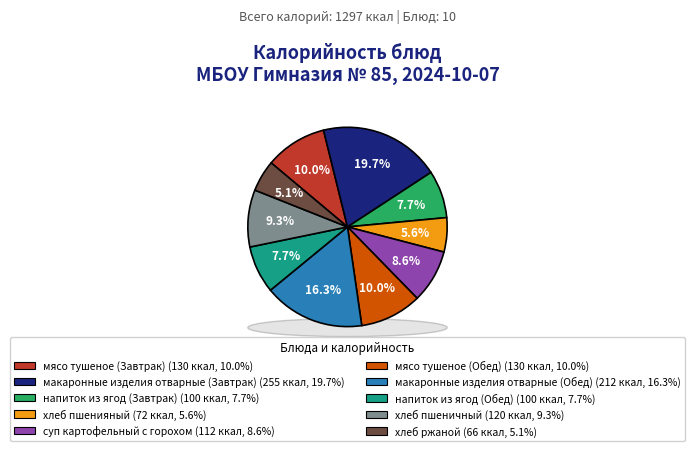

Which category has the smallest portion of the pie?

хлеб ржаной